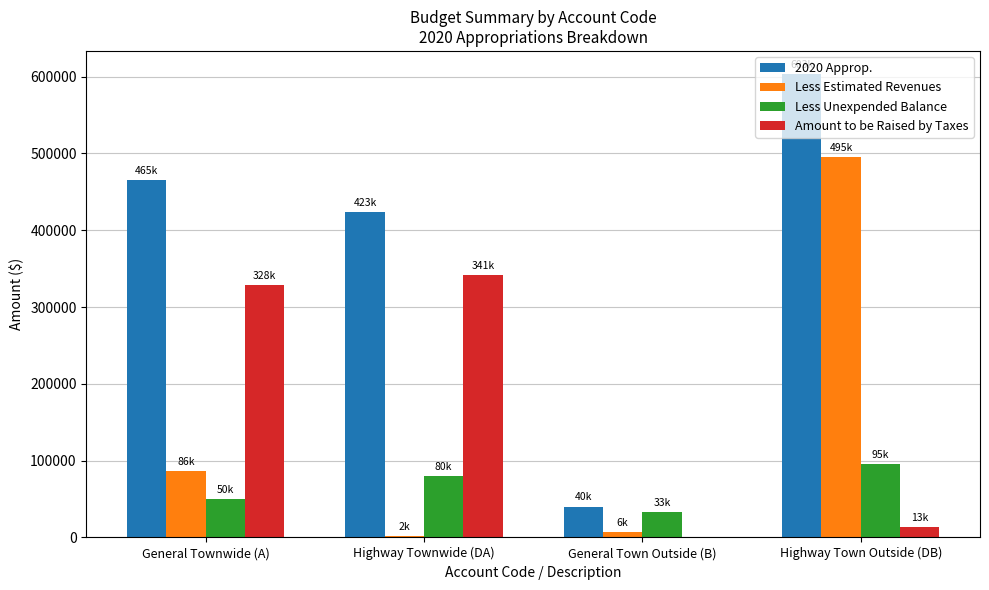

What is the difference between the Less Unexpended Balance values at General Town Outside (B) and Highway Town Outside (DB)?

61600